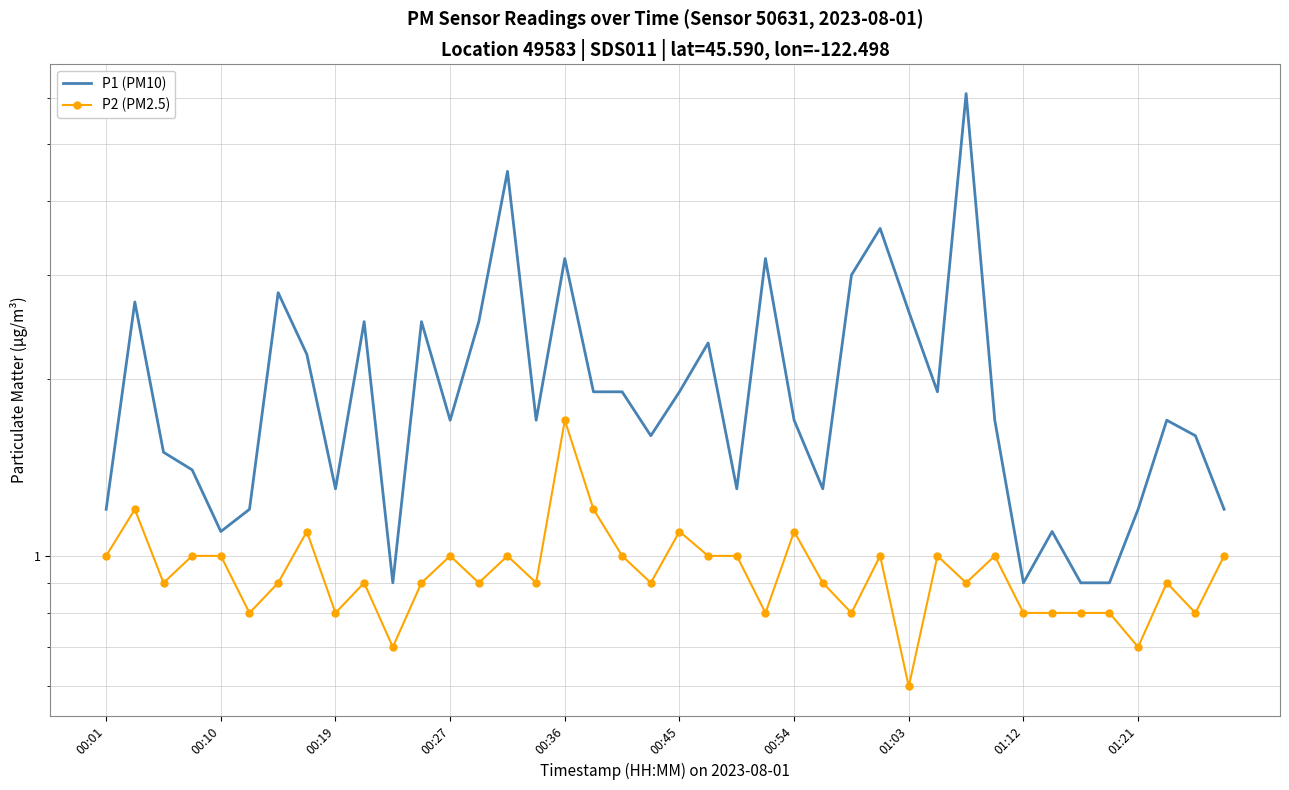

What are all the series names shown in the legend?

P1 (PM10), P2 (PM2.5)